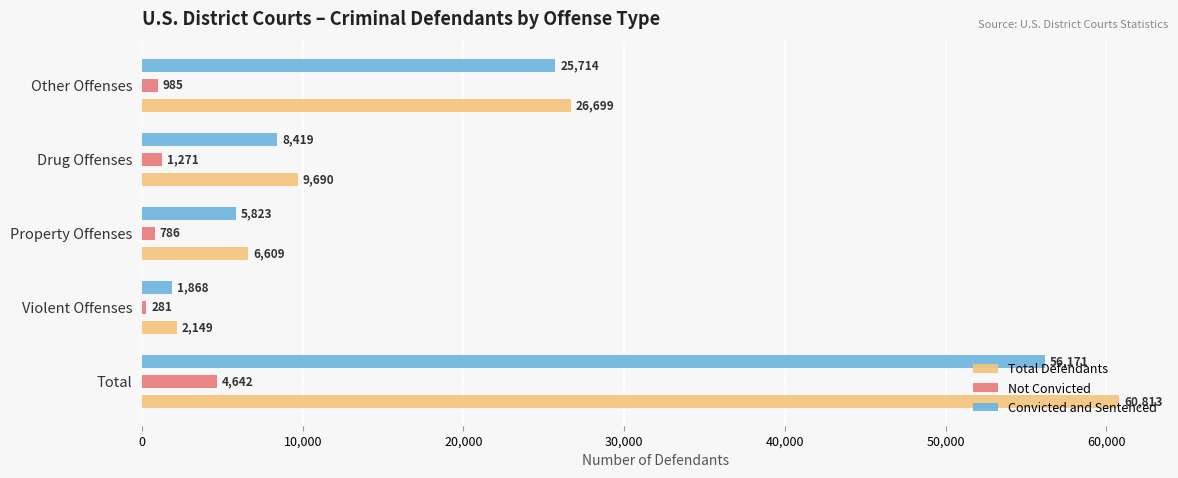

How many distinct data groups are displayed?

3